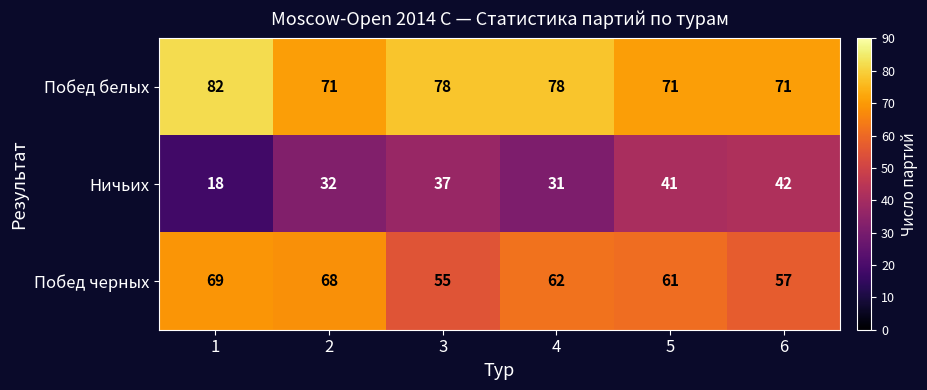

What is the greatest value displayed?

82